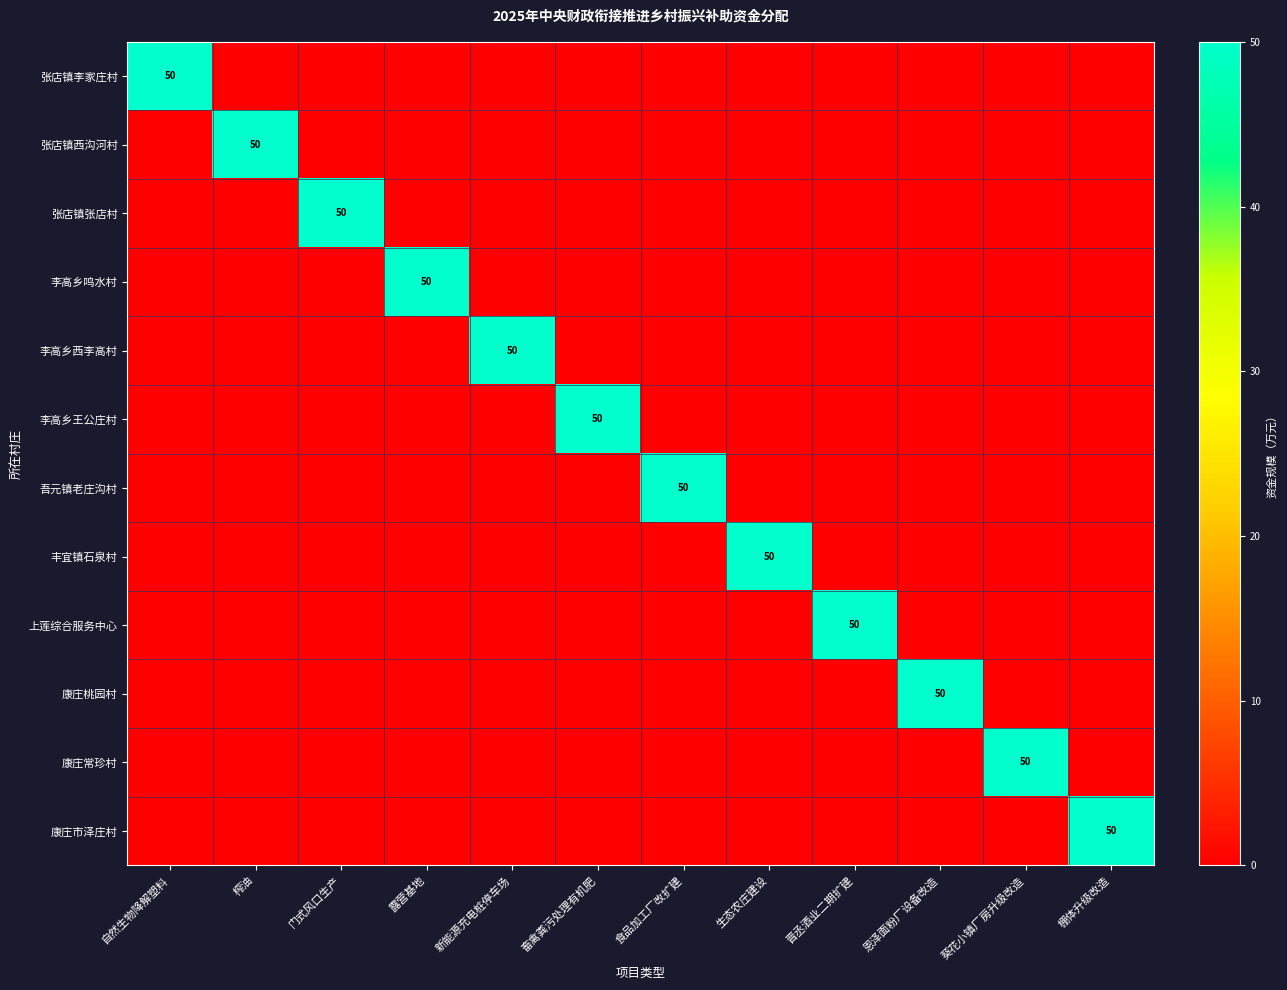

True or false: 吾元镇老庄沟村 has a value of 50 at 食品加工厂改扩建.

True